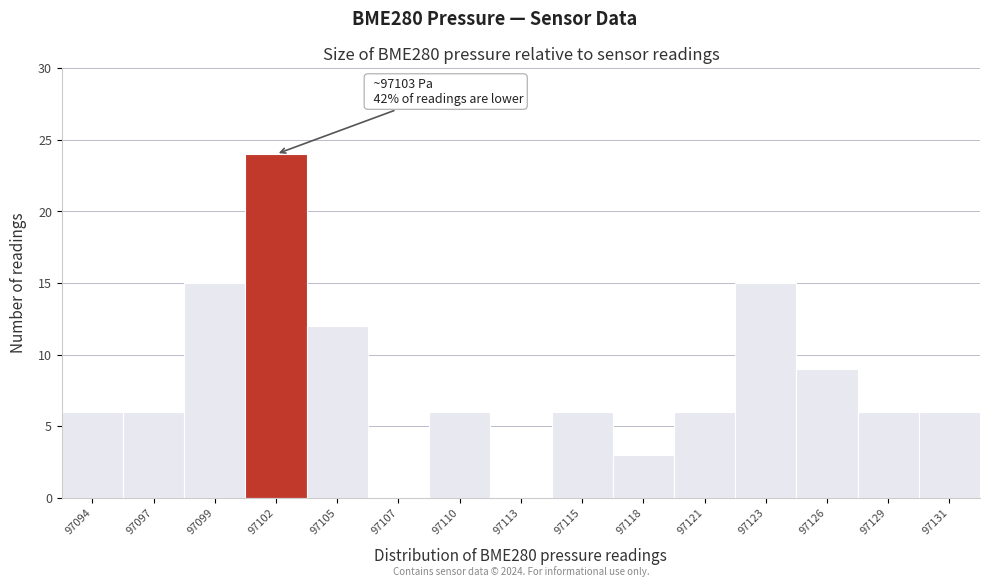

Reading left to right, list all the values displayed in this chart.

97094=6	97097=6	97099=15	97102=24	97105=12	97107=0	97110=6	97113=0	97115=6	97118=3	97121=6	97123=15	97126=9	97129=6	97131=6